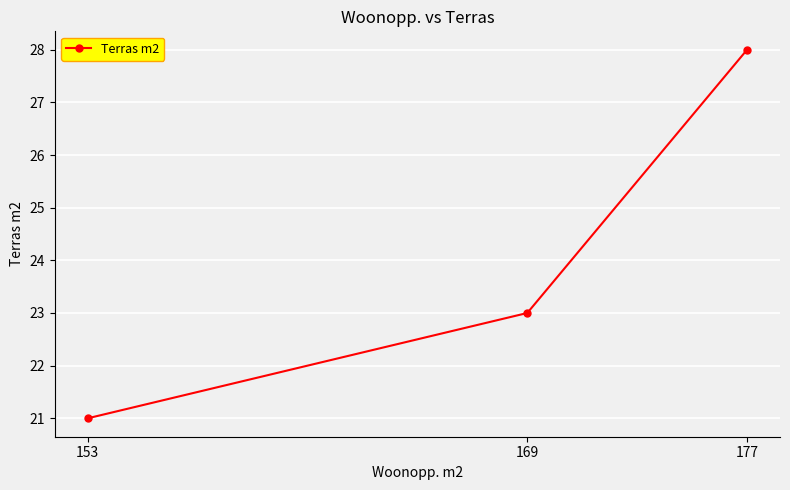

Is it true that the value at 153 is 21?

True